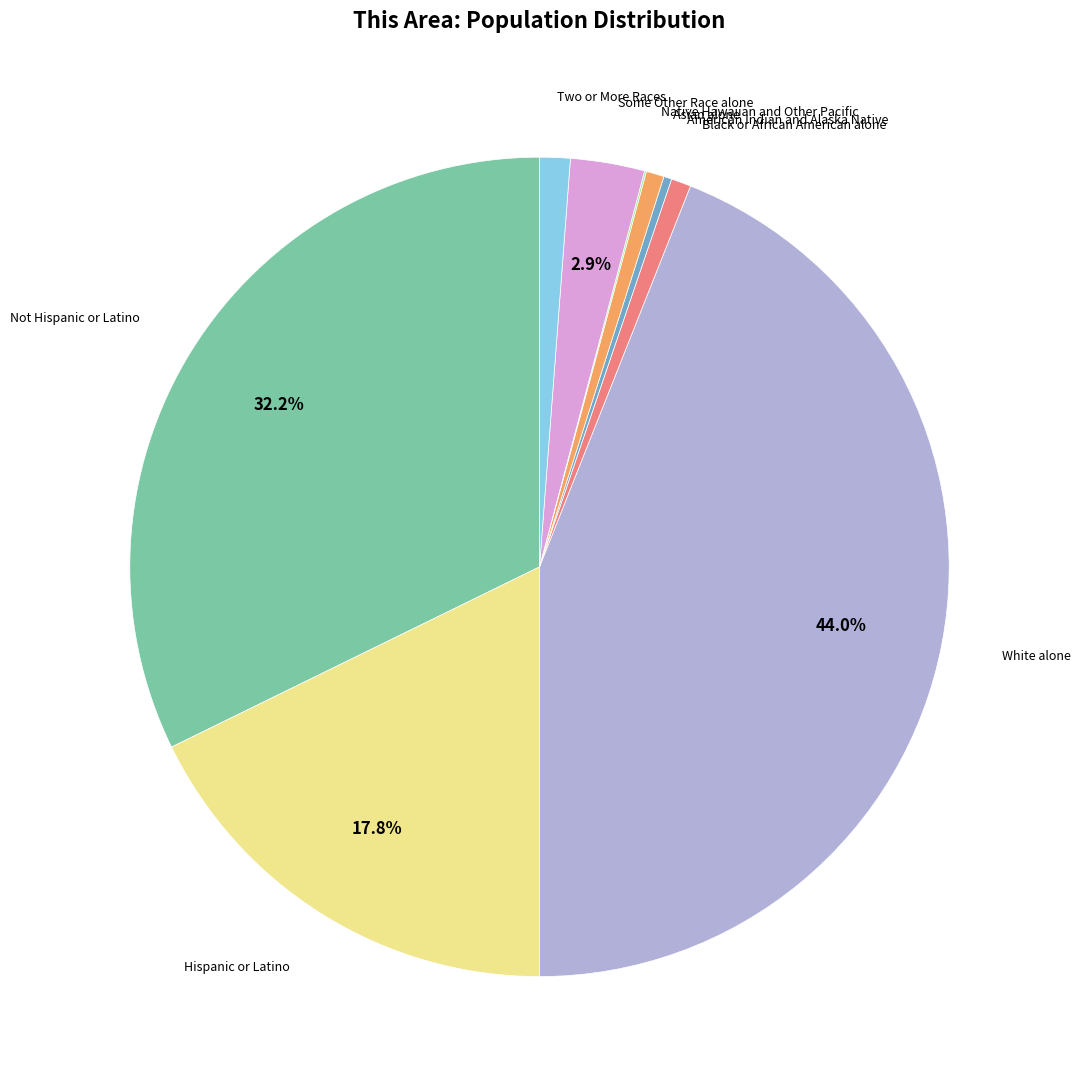

Is there a majority slice in this chart?

No